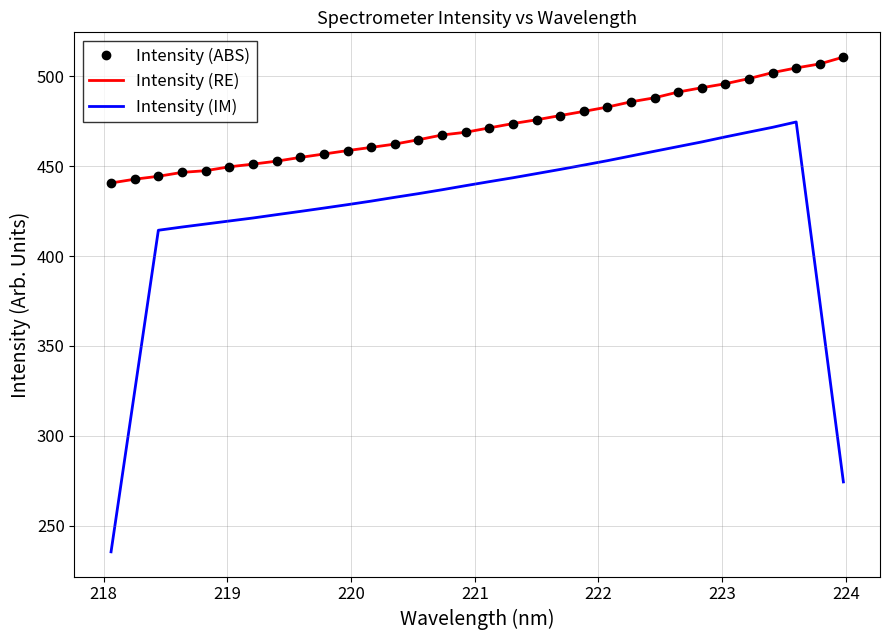

Reading left to right, list all the values displayed in this chart.

Intensity (ABS): 440.6	442.7	444.3	446.5	447.5	449.6	451.1	452.7	454.8	456.7	458.6	460.4	462.2	464.7	467.3	468.8	471.2	473.7	475.8	478.1	480.4	482.8	485.7	488.0	491.2	493.6	495.8	498.7	502.0	504.6	506.8	510.6
Intensity (RE): 440.6	442.7	444.3	446.5	447.5	449.6	451.1	452.7	454.8	456.7	458.6	460.4	462.2	464.7	467.3	468.8	471.2	473.7	475.8	478.1	480.4	482.8	485.7	488.0	491.2	493.6	495.8	498.7	502.0	504.6	506.8	510.6
Intensity (IM): 235.5	324.8	414.3	416.1	417.8	419.5	421.1	423.0	424.8	426.7	428.6	430.5	432.6	434.7	436.9	439.1	441.4	443.5	445.8	448.1	450.6	453.0	455.6	458.3	460.9	463.4	466.2	468.9	471.6	474.5	374.8	274.4